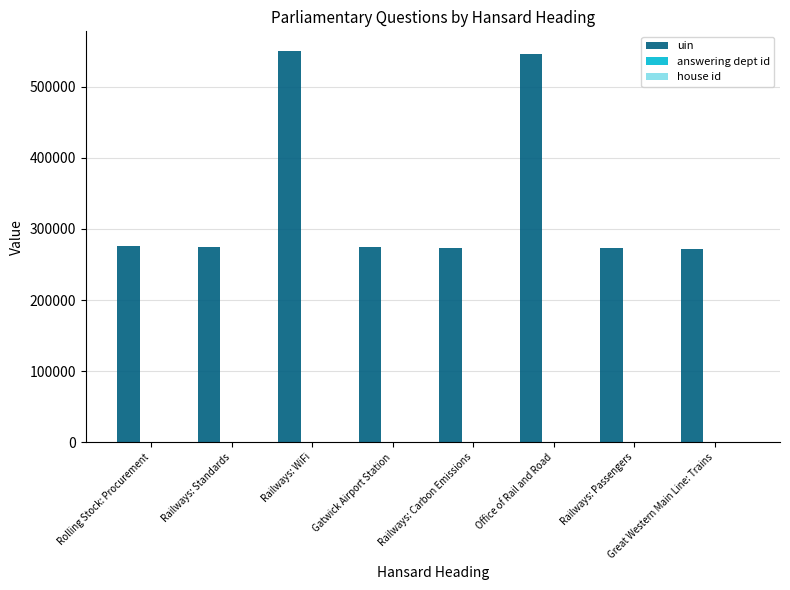

Which series has the largest total across all categories?

uin